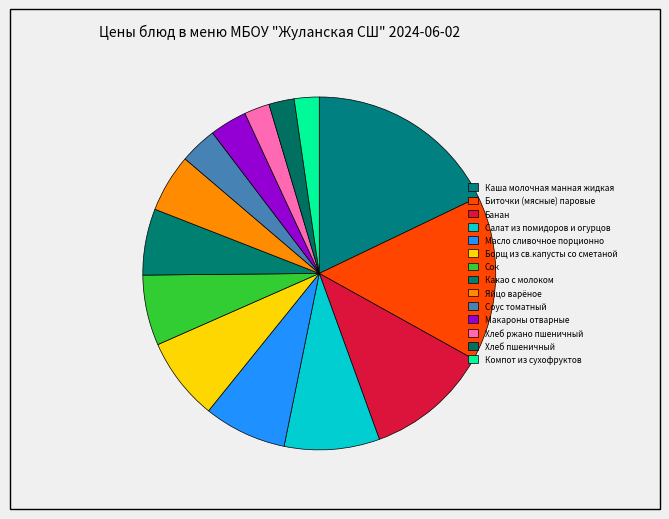

How many segments does this pie chart have?

14